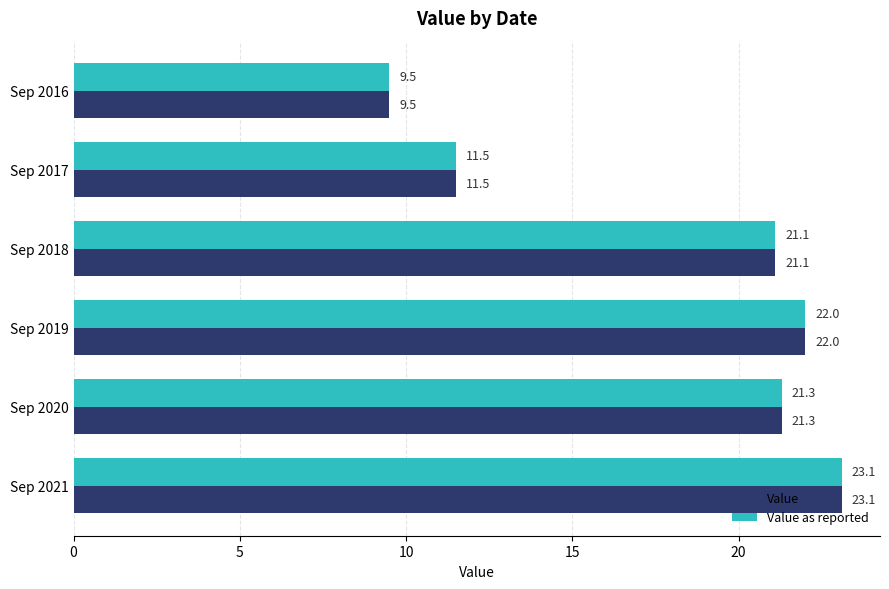

What is the total value across all series at Sep 2021?

46.2